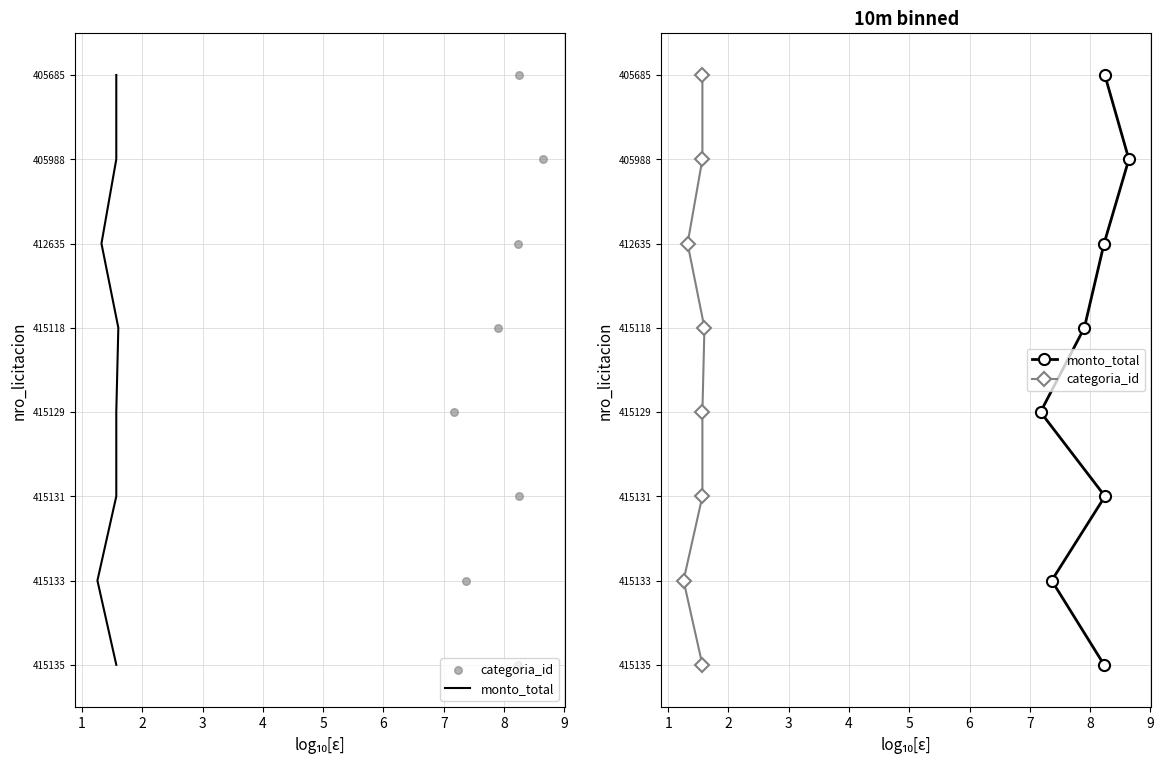

Which series has the largest total across all categories?

monto_total